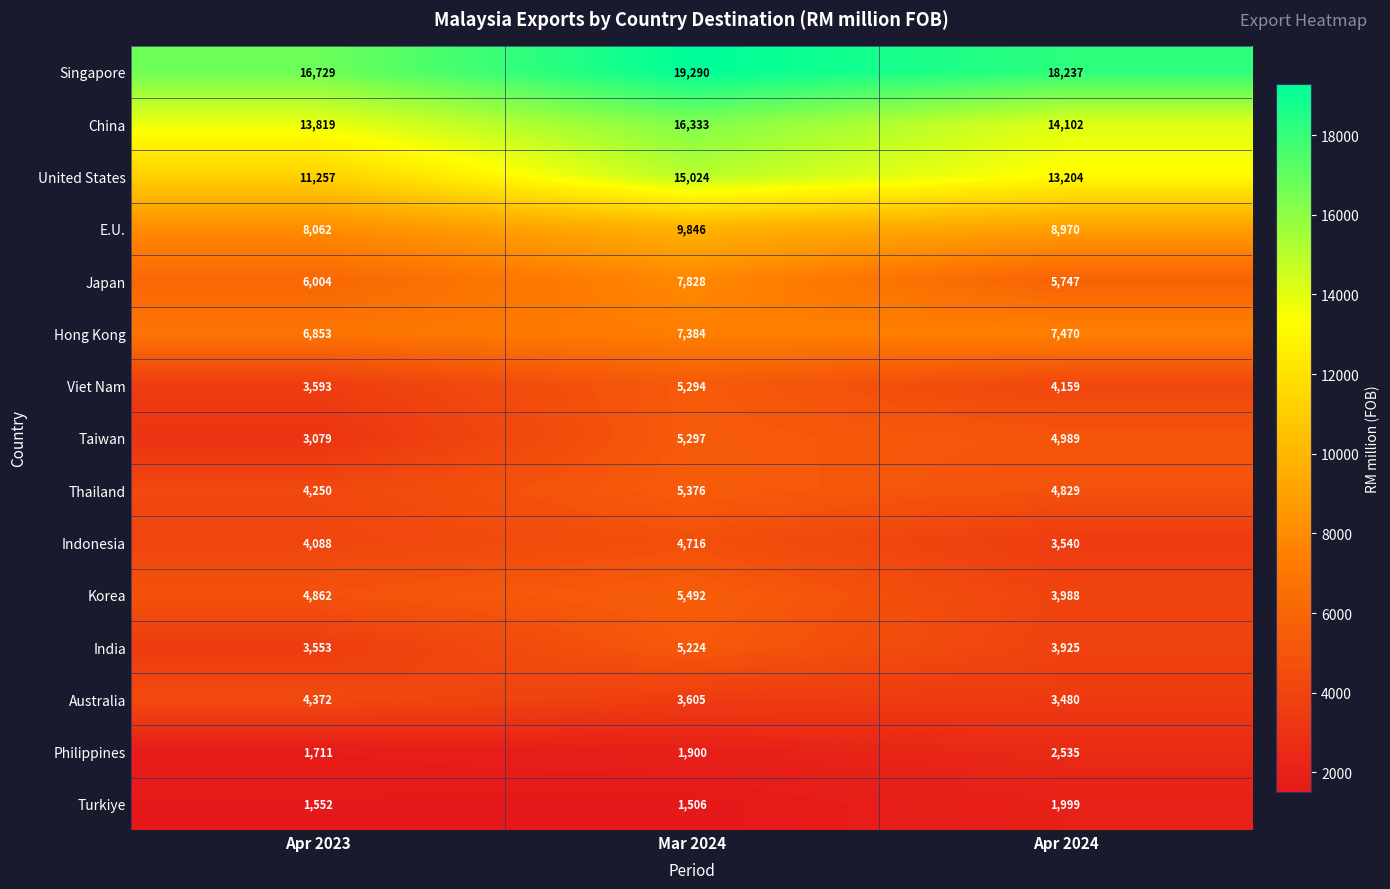

List the series in order of their peak value, lowest first.

Turkiye, Philippines, Australia, Indonesia, India, Viet Nam, Taiwan, Thailand, Korea, Hong Kong, Japan, E.U., United States, China, Singapore